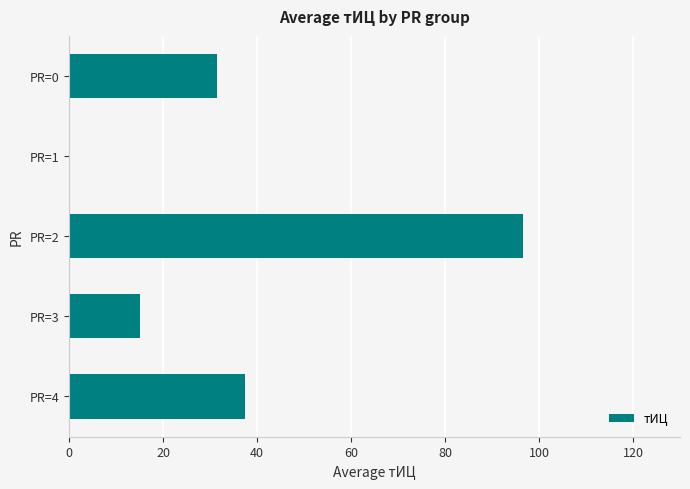

Where is the data nearest to the value 48?

PR=4